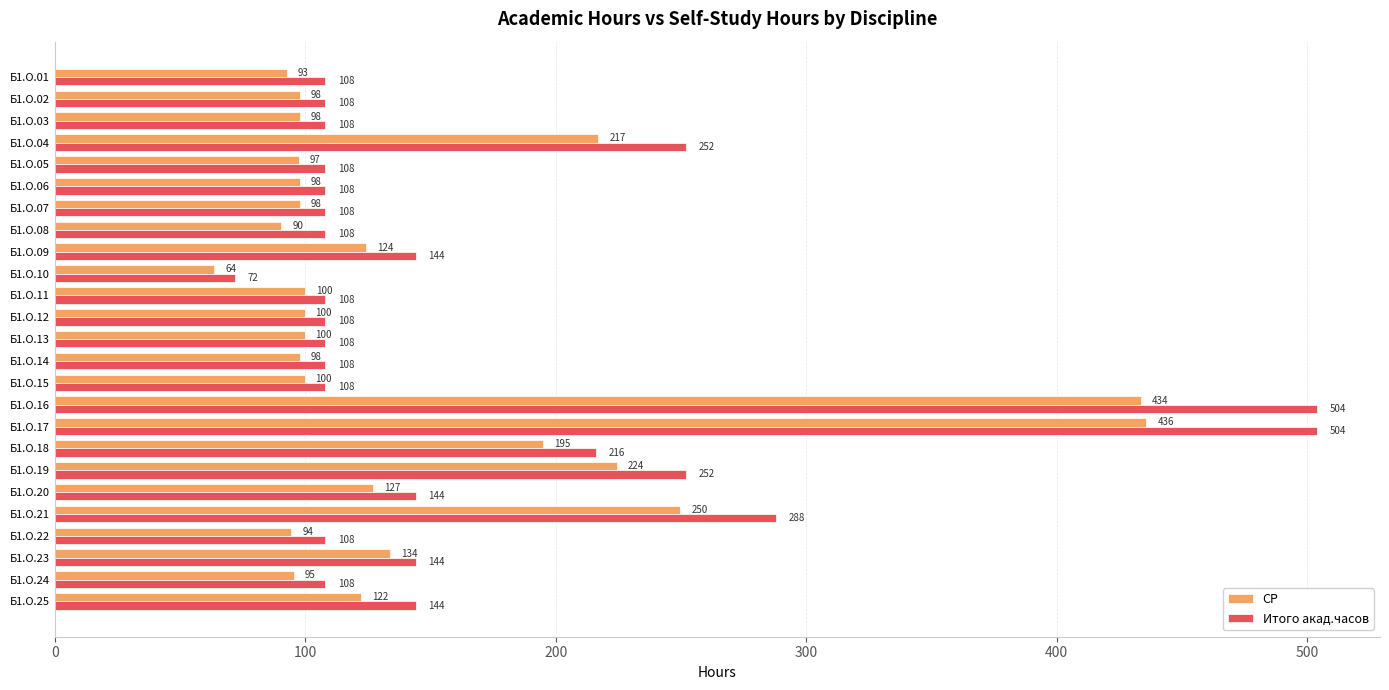

What is the average value of the СР series?

147.4